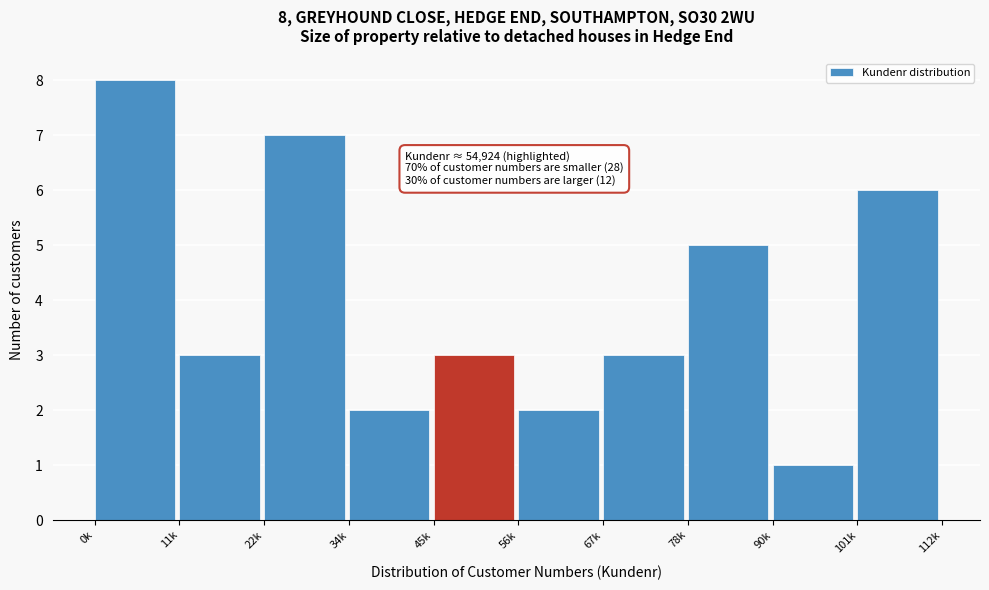

Reading left to right, what are all the values shown in this chart?

8	3	7	2	3	2	3	5	1	6